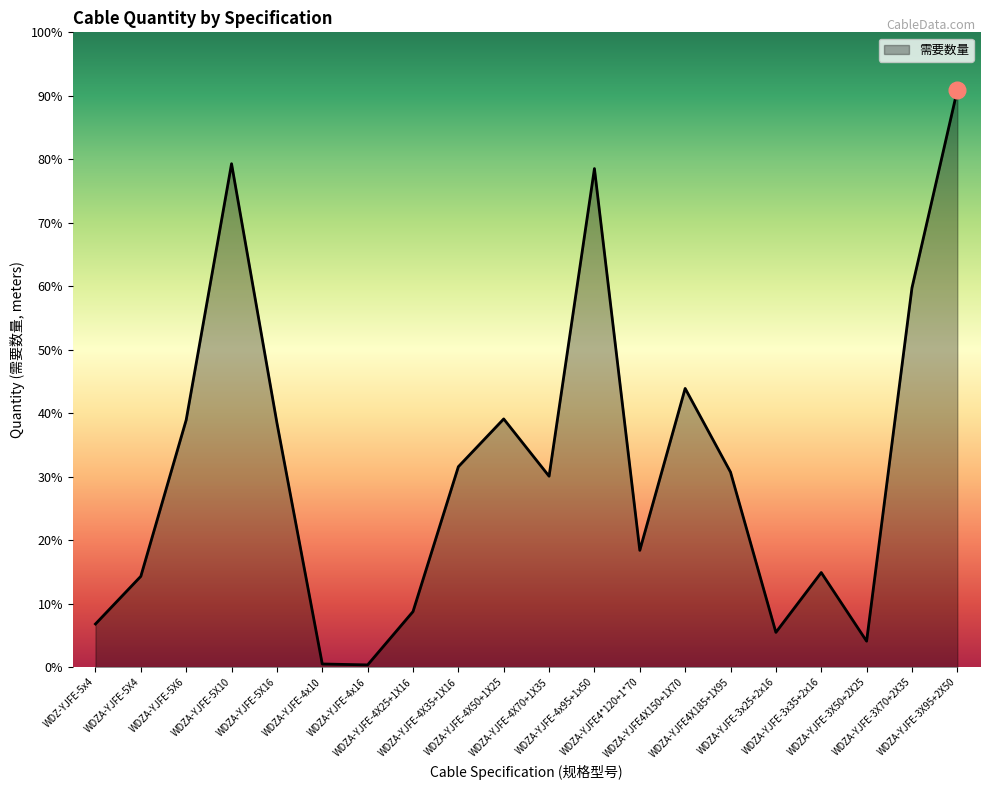

Does the chart have visible grid lines?

No